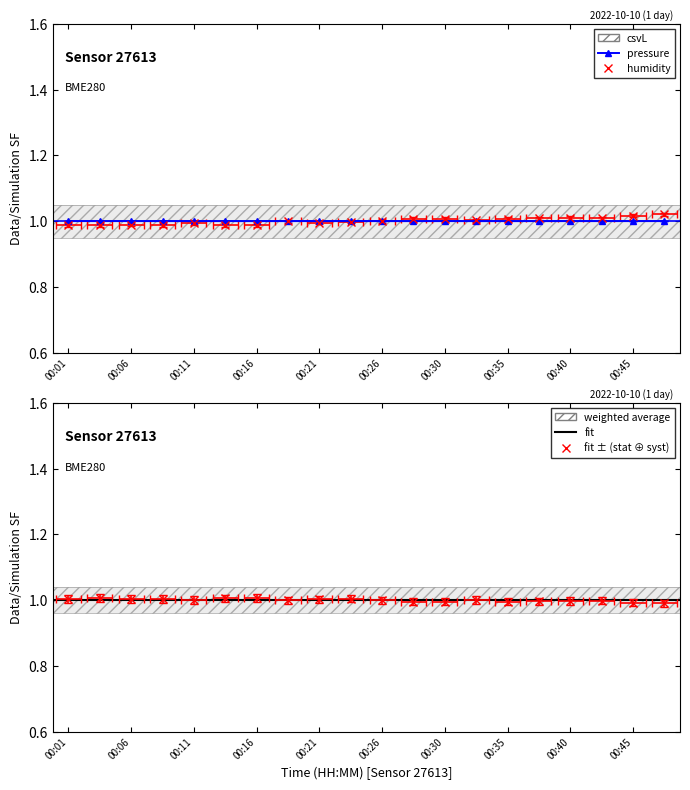

What is the maximum value for humidity?

1.0